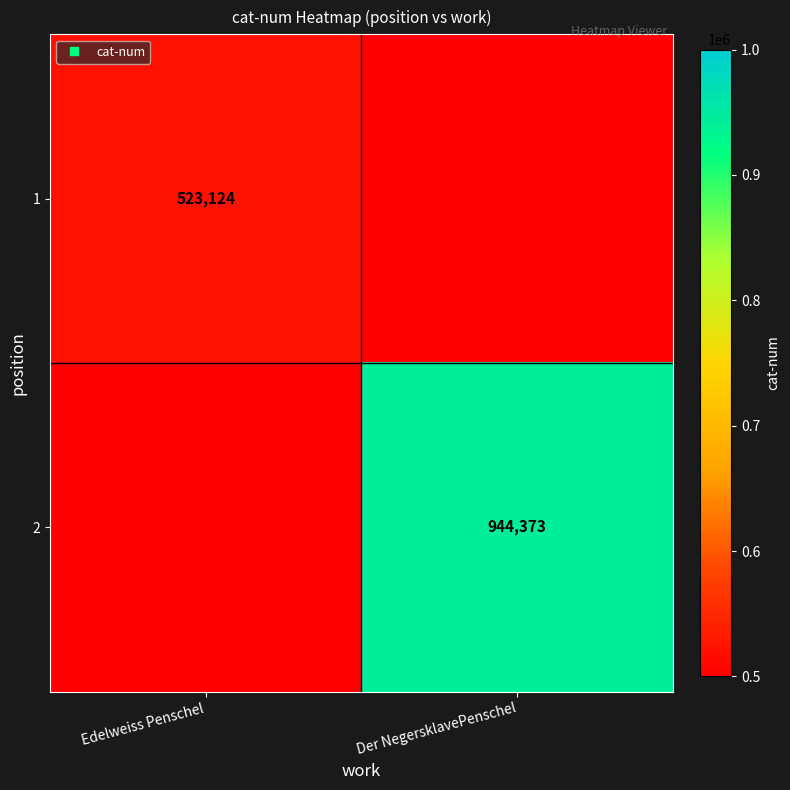

What is the maximum value shown in the chart?

944373.0